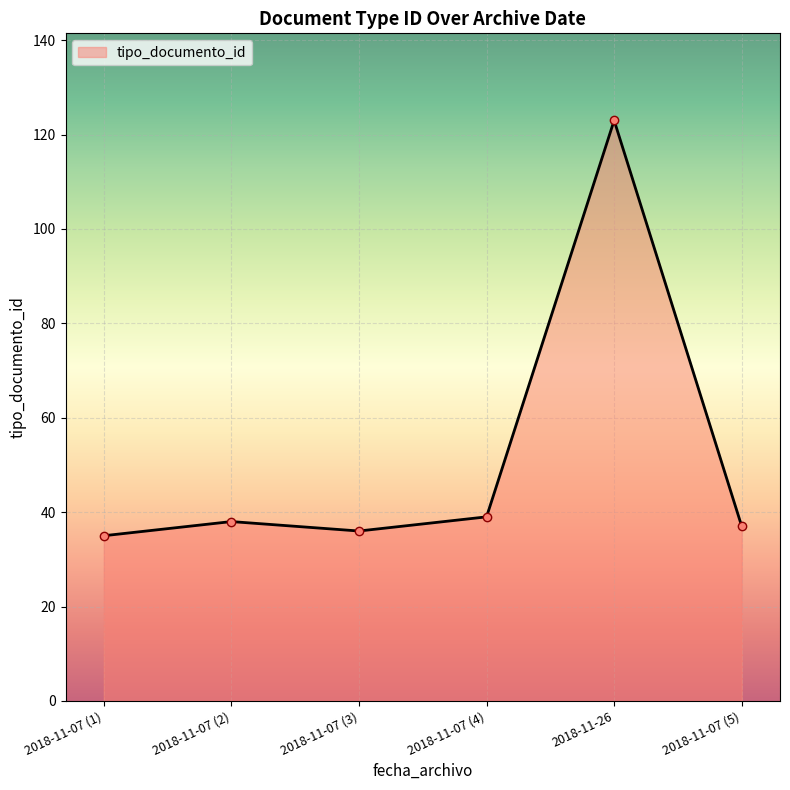

Reading right to left, transcribe all the data shown in this chart.

2018-11-07 (5)=37	2018-11-26=123	2018-11-07 (4)=39	2018-11-07 (3)=36	2018-11-07 (2)=38	2018-11-07 (1)=35